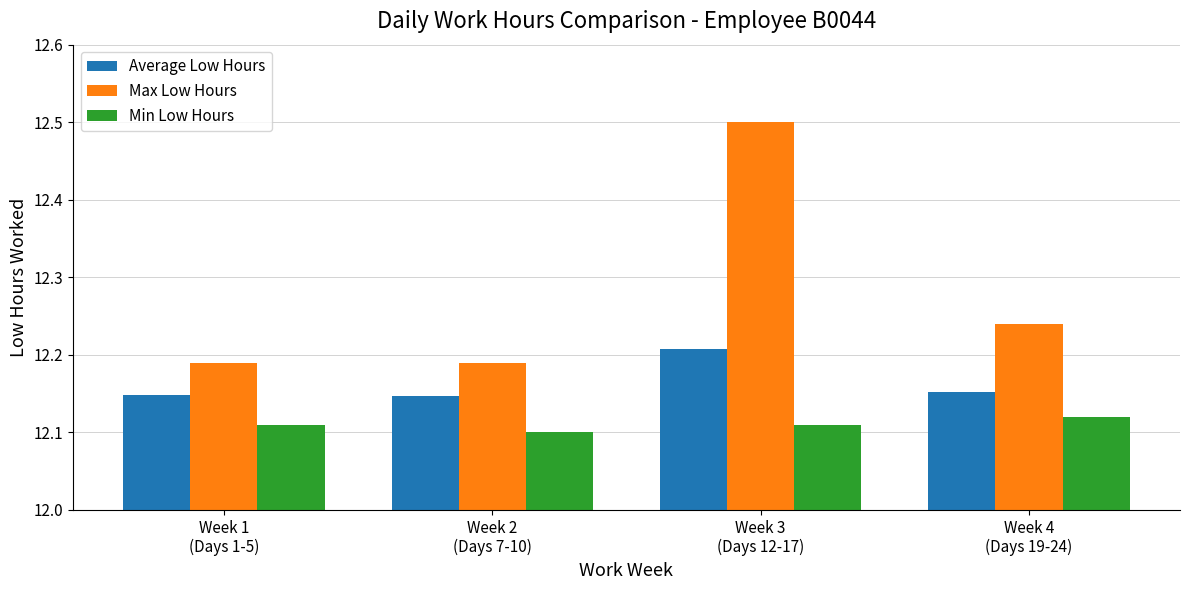

What is the difference between the Max Low Hours values at Week 4
(Days 19-24) and Week 3
(Days 12-17)?

0.3